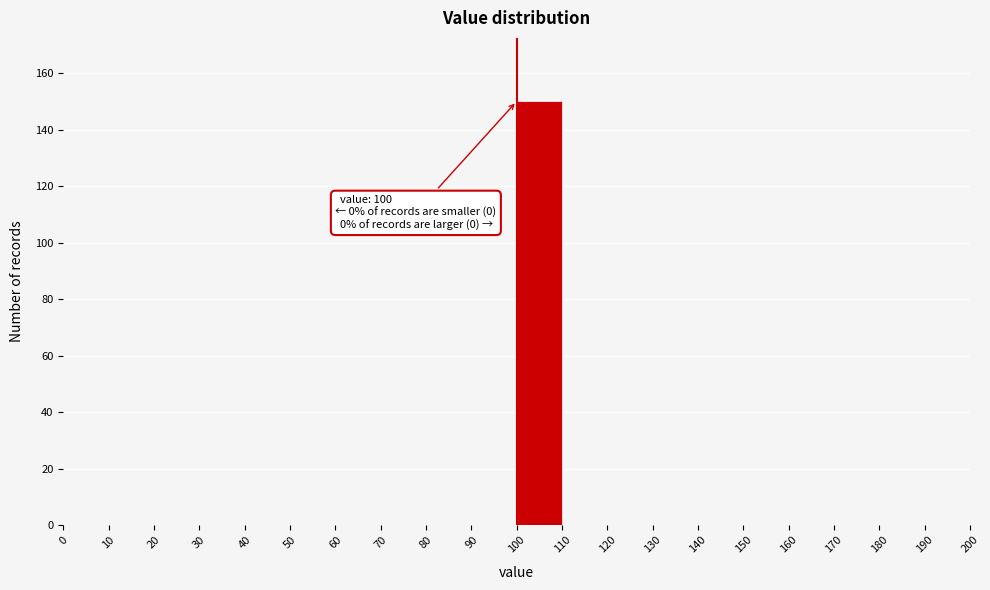

Which range on the x-axis has the tallest bar?

100 to 110